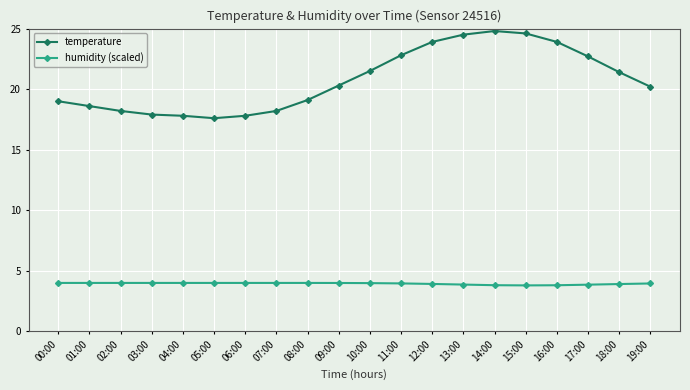

What is the minimum value shown in the chart?

3.8